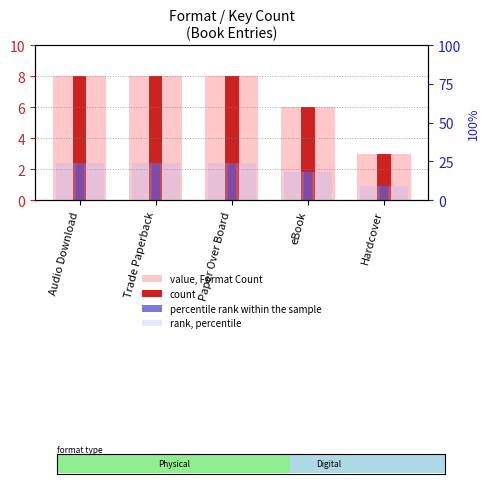

Count the value, Format Count values in the range 6 to 8.

4